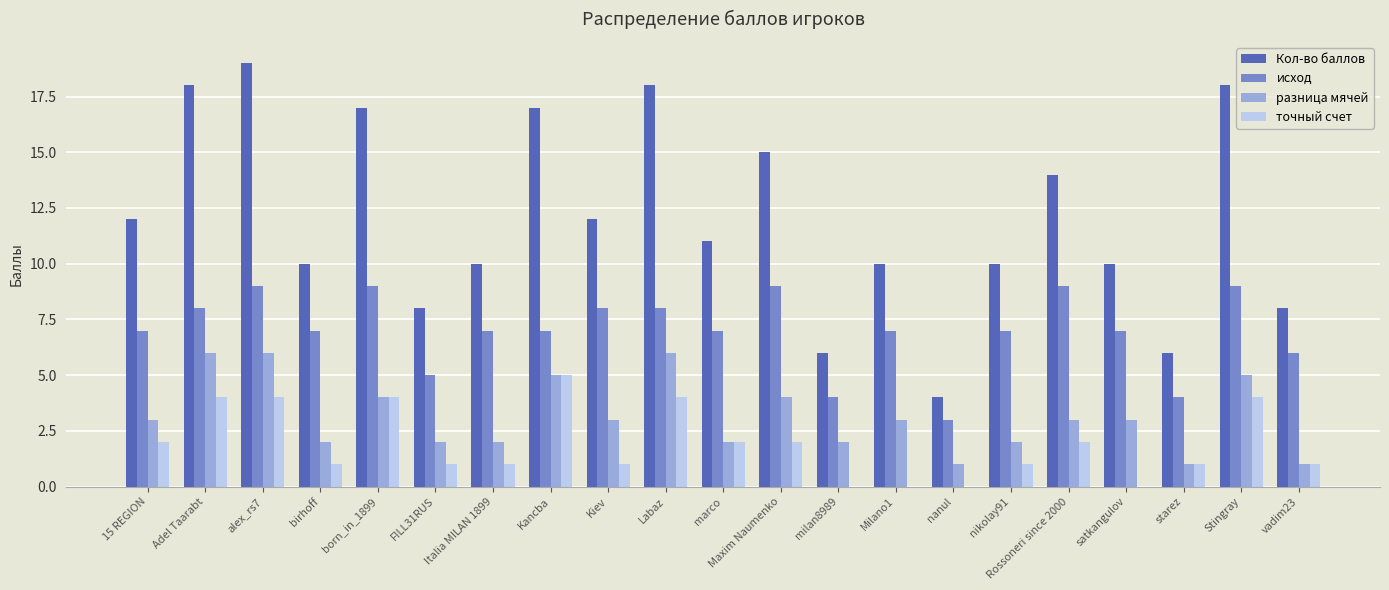

The точный счет series shows 5 at Kancba. True or false?

True